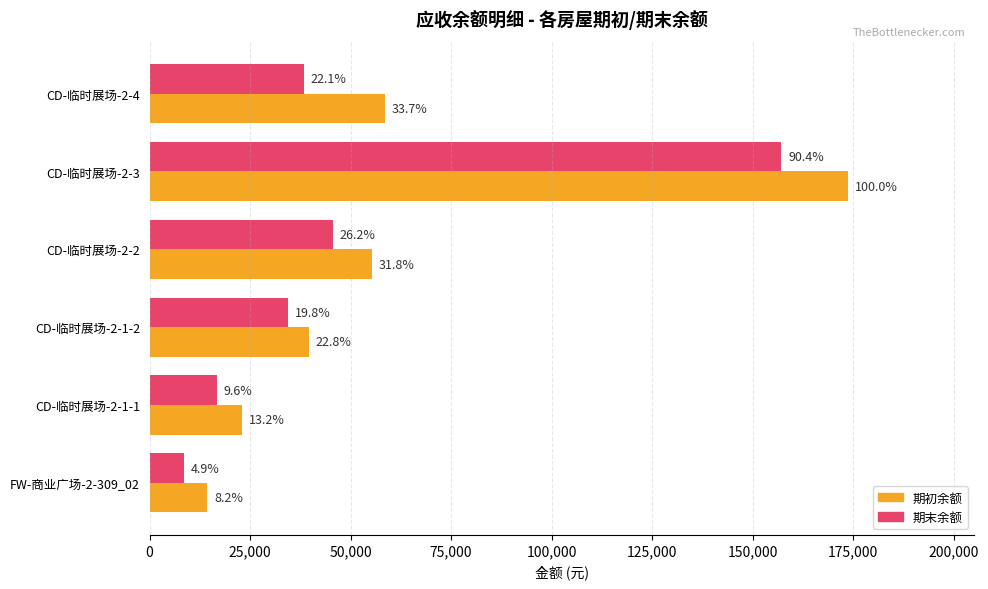

What are all the series names shown in the legend?

期初余额, 期末余额